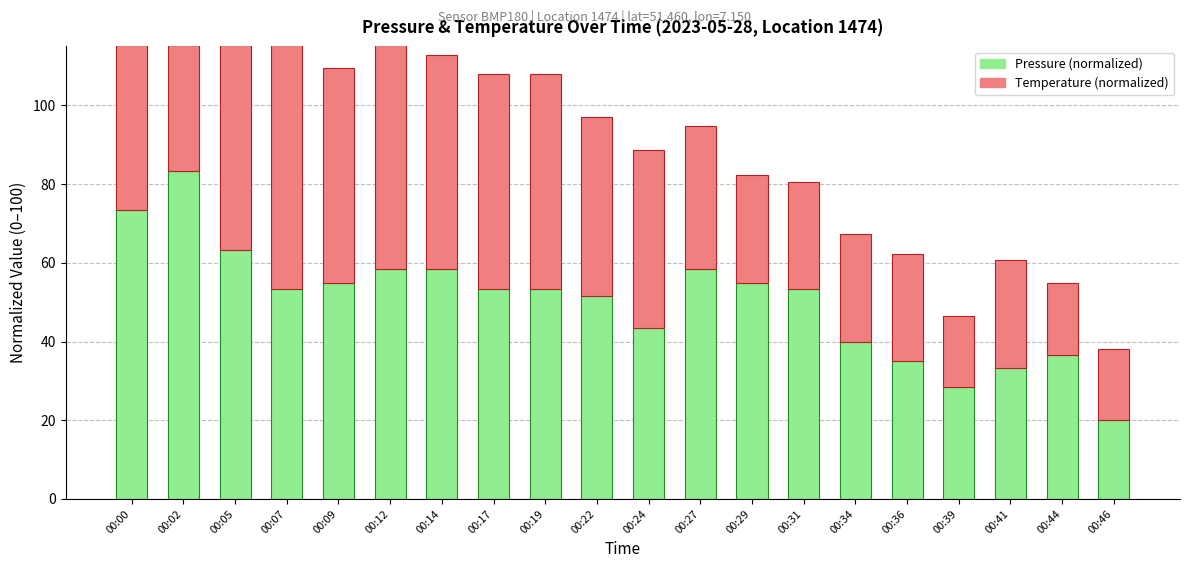

What is the minimum value shown in the chart?

18.2